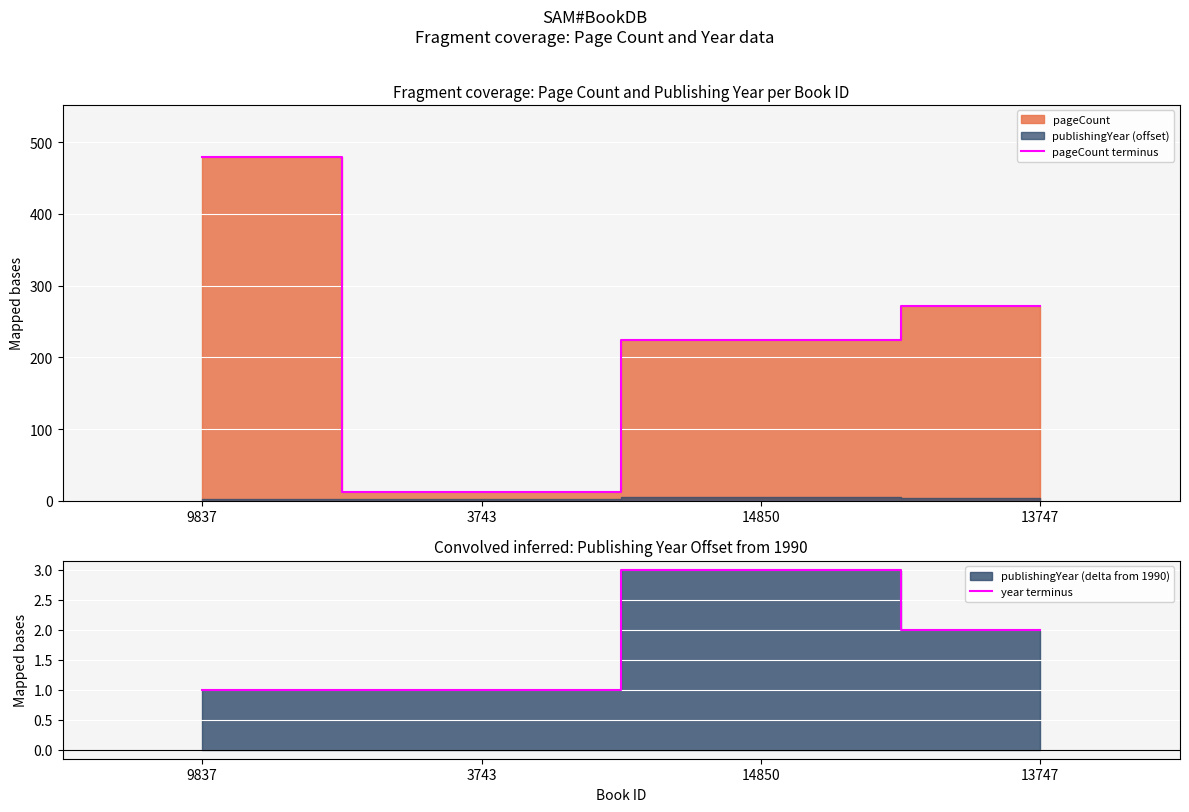

Reading right to left, extract all data points from this chart.

pageCount terminus: 272	224	12	480
year terminus: 2	3	1	1